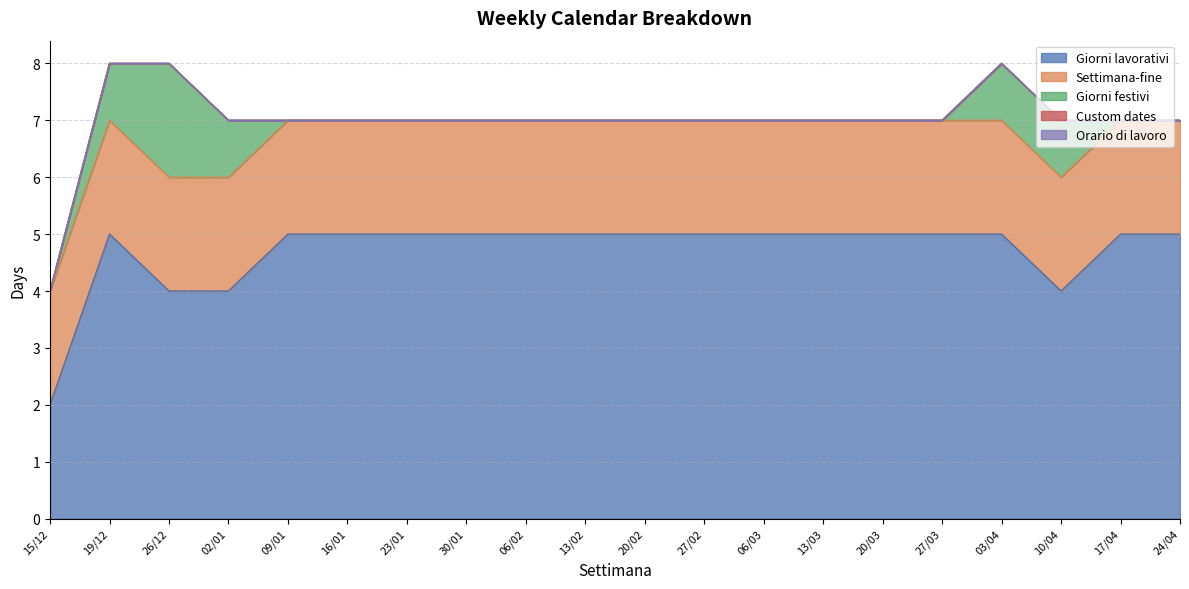

Count the number of categories in the chart.

20